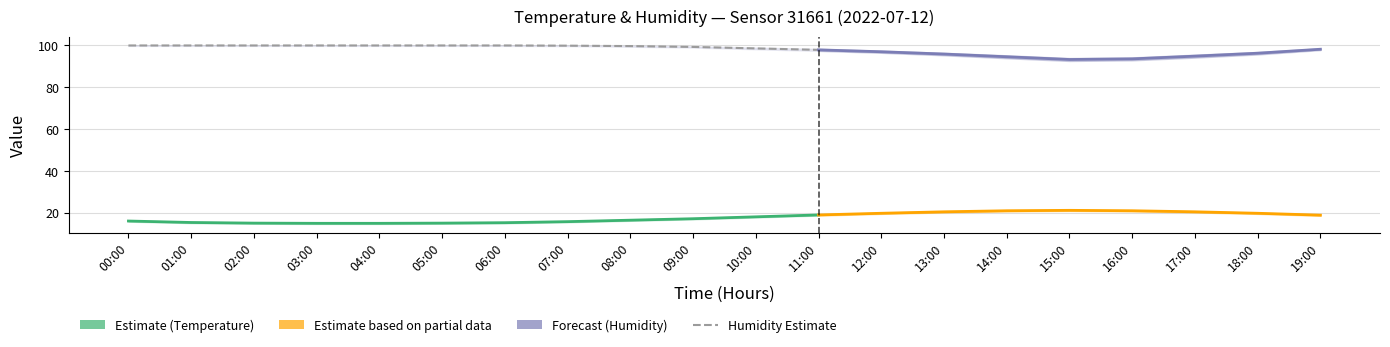

Reading right to left, list all the values displayed in this chart.

temperature: 19:00=18.9	18:00=19.8	17:00=20.5	16:00=21.0	15:00=21.2	14:00=21.0	13:00=20.5	12:00=19.8	11:00=19.0	10:00=18.1	09:00=17.2	08:00=16.5	07:00=15.8	06:00=15.3	05:00=15.1	04:00=15.0	03:00=15.0	02:00=15.1	01:00=15.4	00:00=16.1
humidity: 19:00=98.1	18:00=96.2	17:00=94.8	16:00=93.5	15:00=93.2	14:00=94.5	13:00=95.8	12:00=96.9	11:00=97.8	10:00=98.5	09:00=99.2	08:00=99.6	07:00=99.8	06:00=99.9	05:00=99.9	04:00=99.9	03:00=99.9	02:00=99.9	01:00=99.9	00:00=99.9